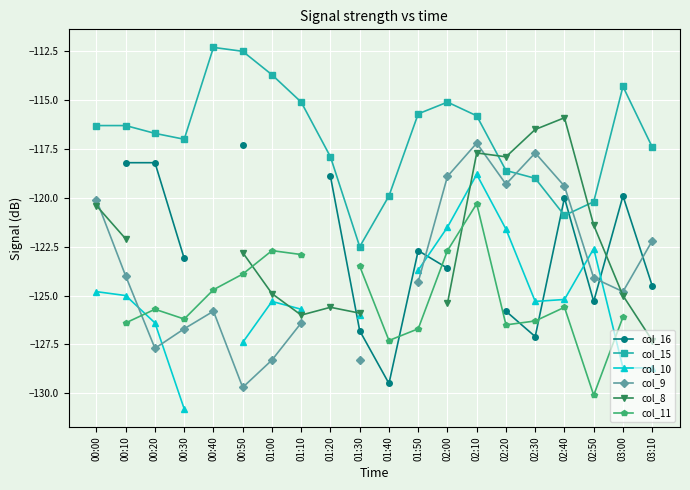

The value of col_15 at 00:30 is -176.9. True or false?

False